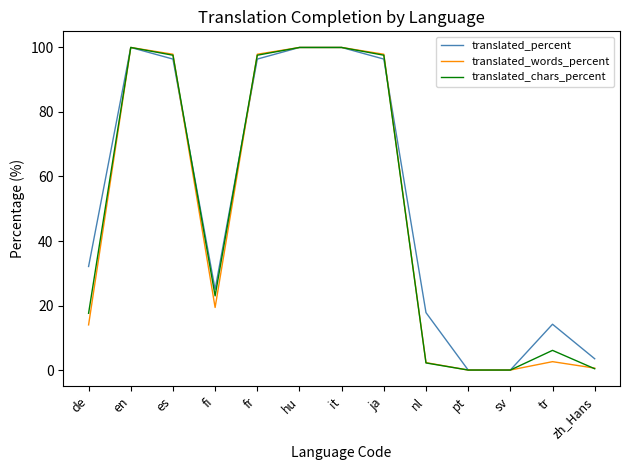

What is the maximum value for translated_words_percent?

100.0